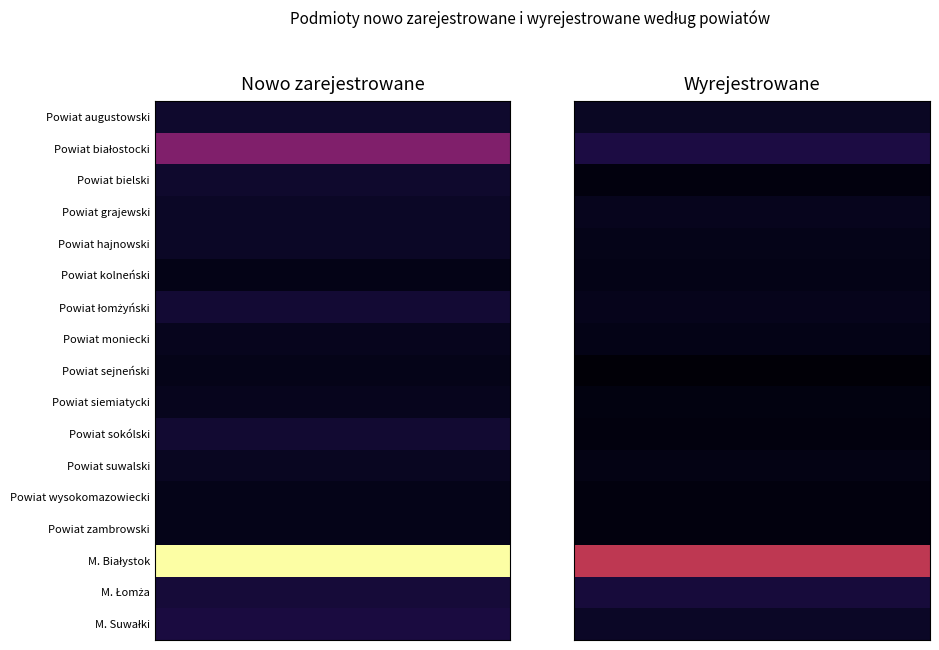

How many distinct data groups are displayed?

17